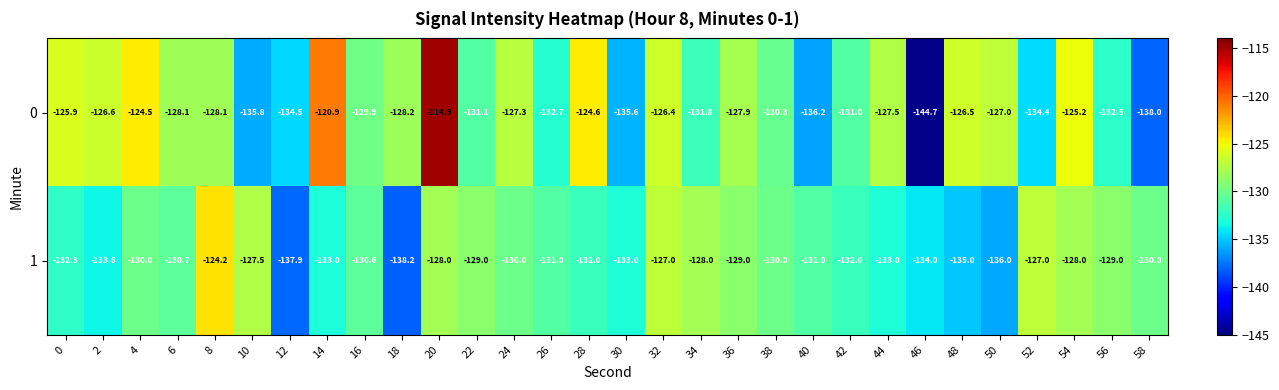

How many values in the 0 series exceed -128?

13